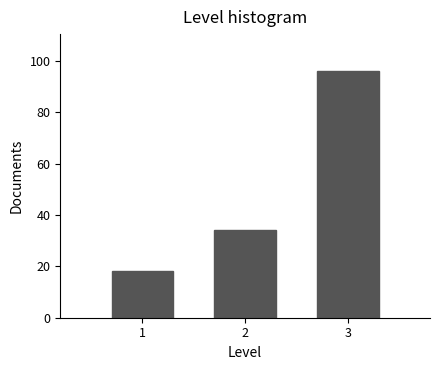

Reading left to right, list every bar in this chart as the range it spans on the x-axis followed by its height. The values are not printed on the chart, so give them approximately, as read against the axis.

0.5 to 1.5: 18
1.5 to 2.5: 34
2.5 to 3.5: 96